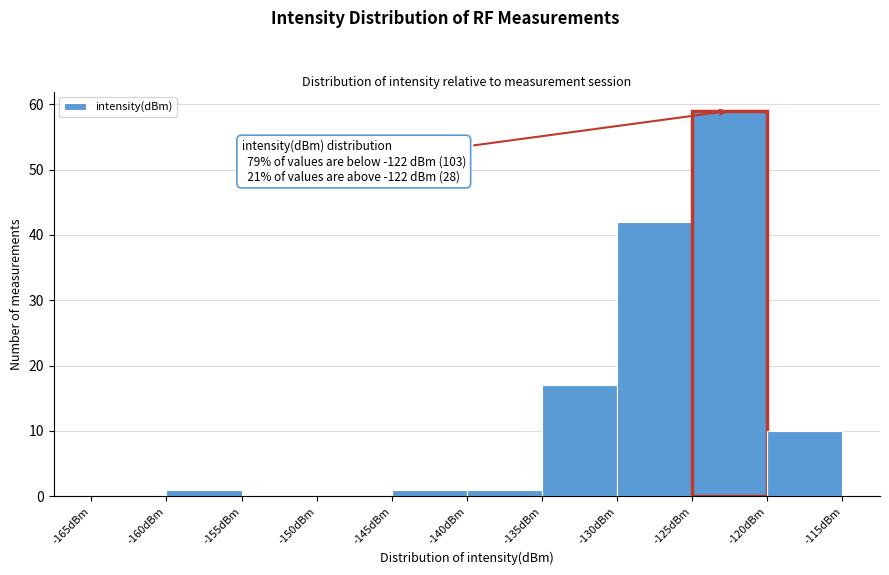

Over which range of the x-axis is the bar tallest?

-125 to -120